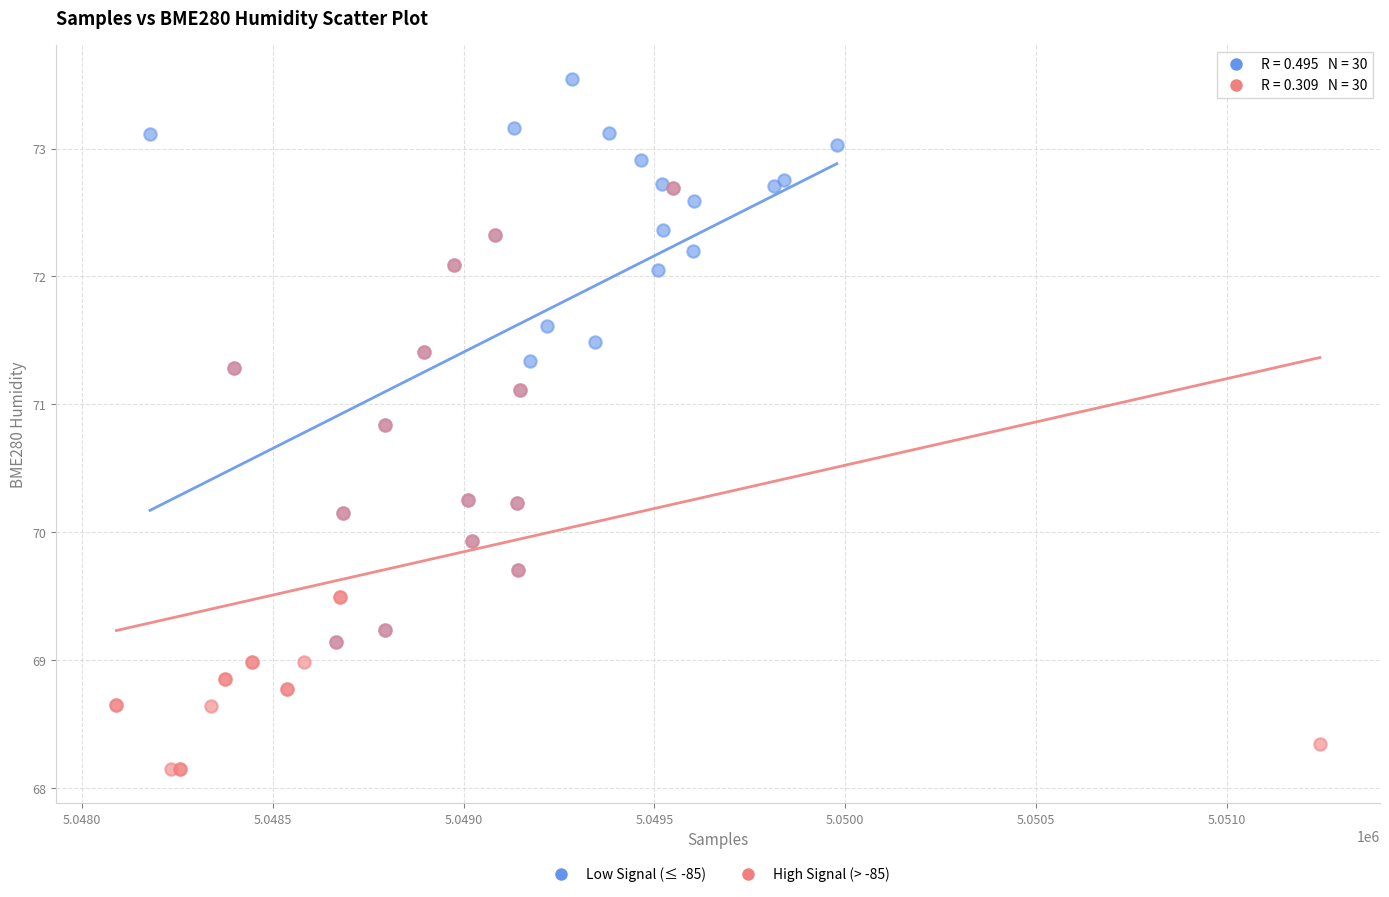

Which series contains the highest Y value?

Low Signal (≤ -85)